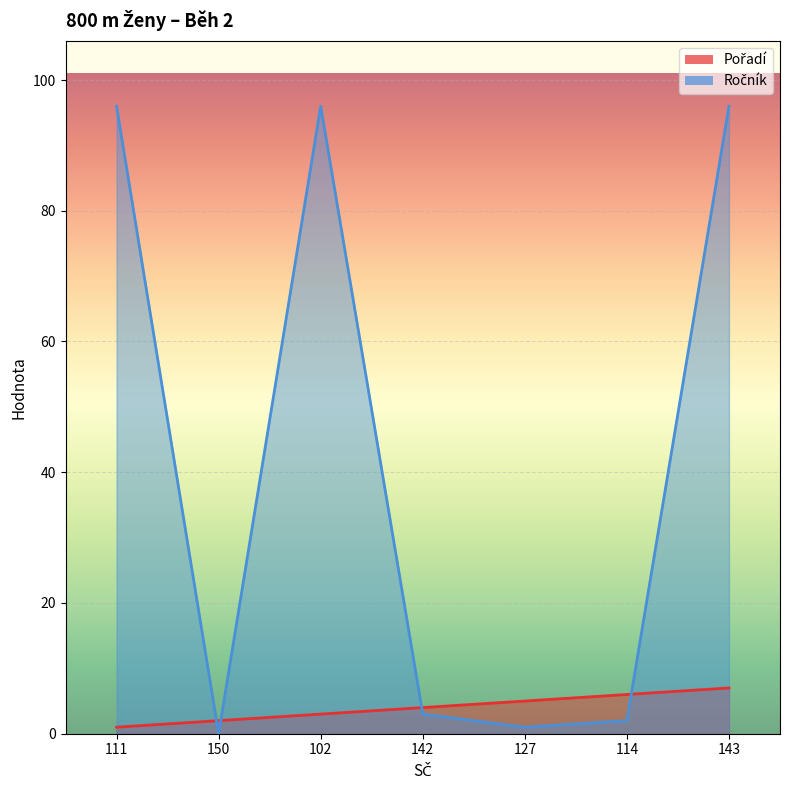

At which label is Pořadí closest to 4?

142